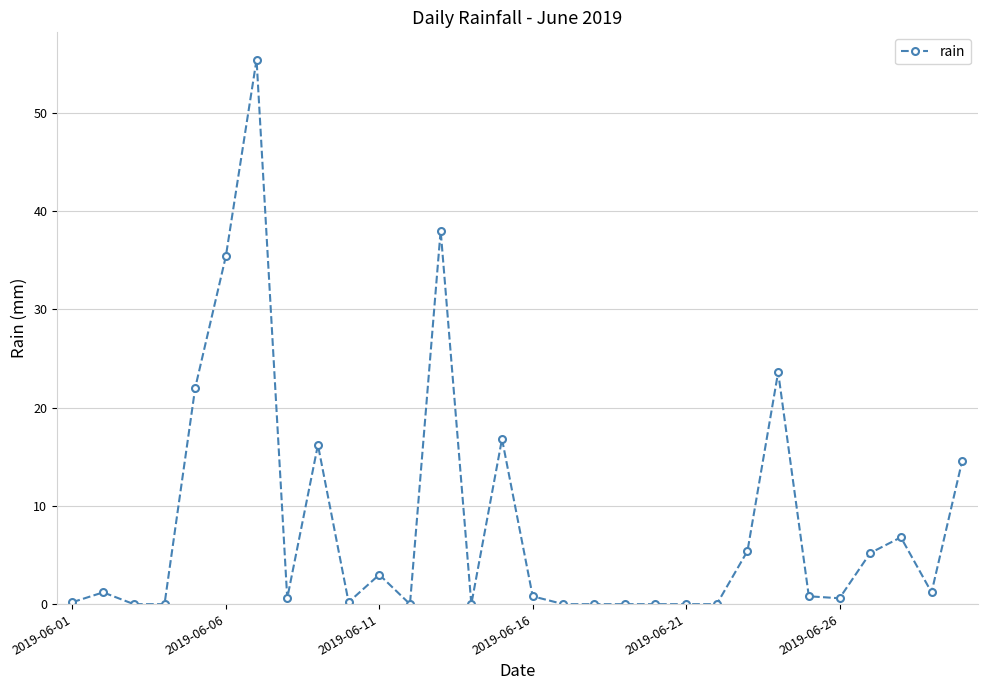

What is the sum of all values?

248.0